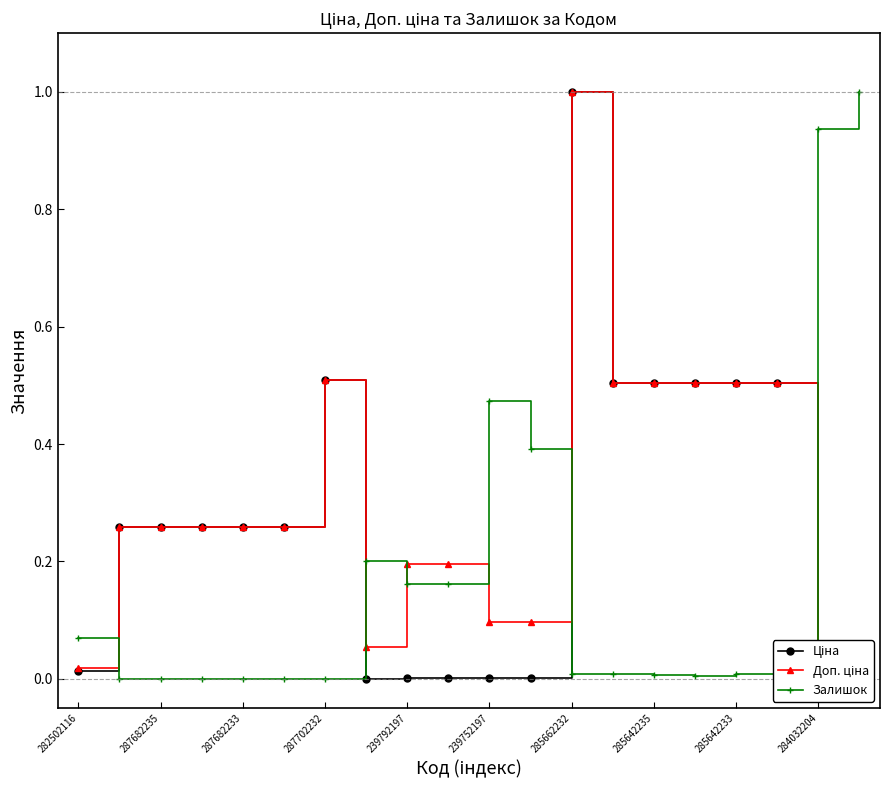

What is the difference between the maximum and second lowest values in the Залишок series?

1.0